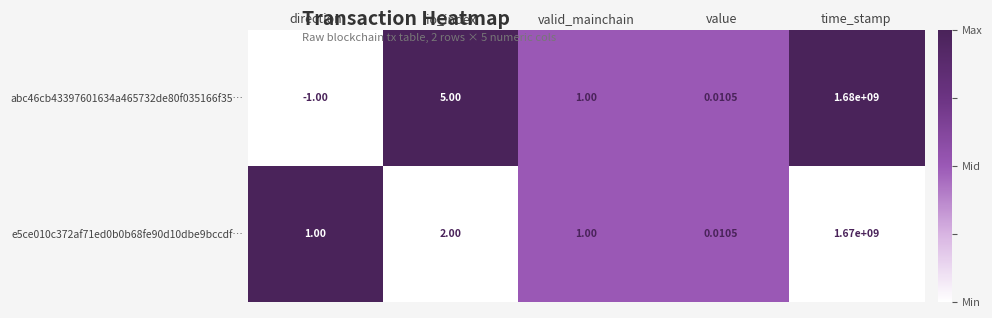

At which label is e5ce010c372af71ed0b0b68fe90d10dbe9bccdf… closest to 835000000?

io_index